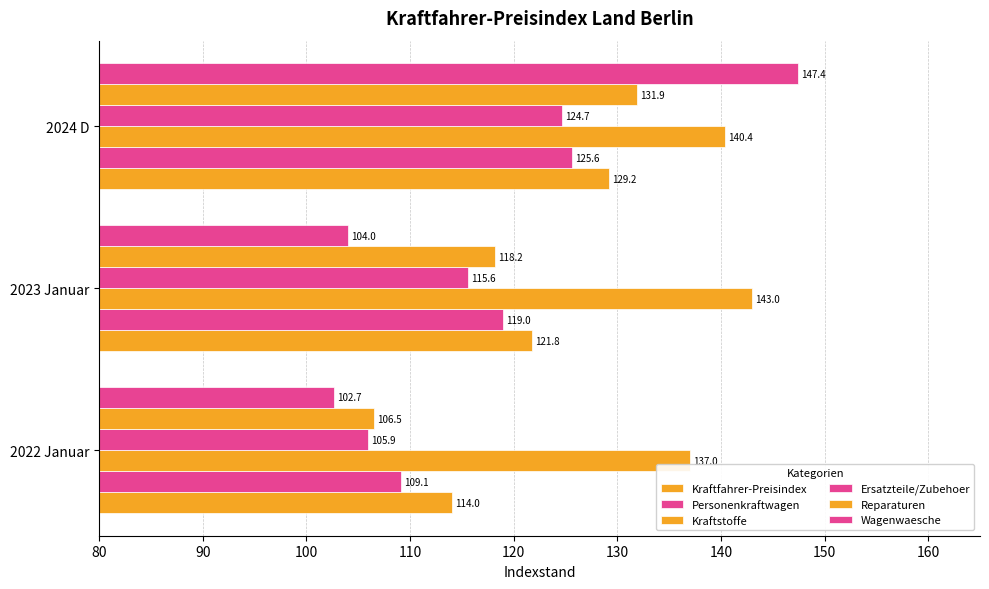

Count the number of data series in this chart.

6